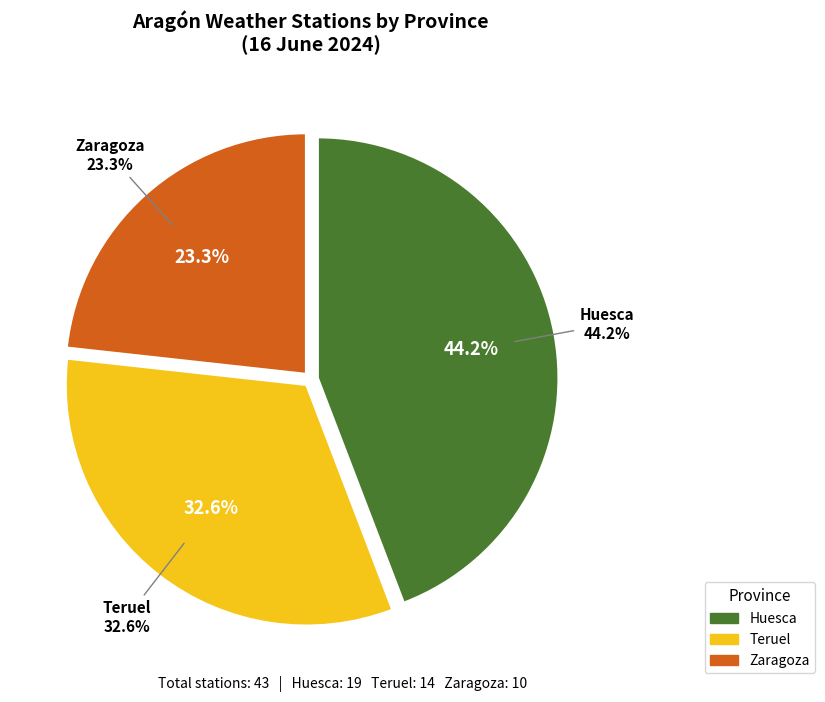

Which category has the biggest portion of the pie?

Huesca